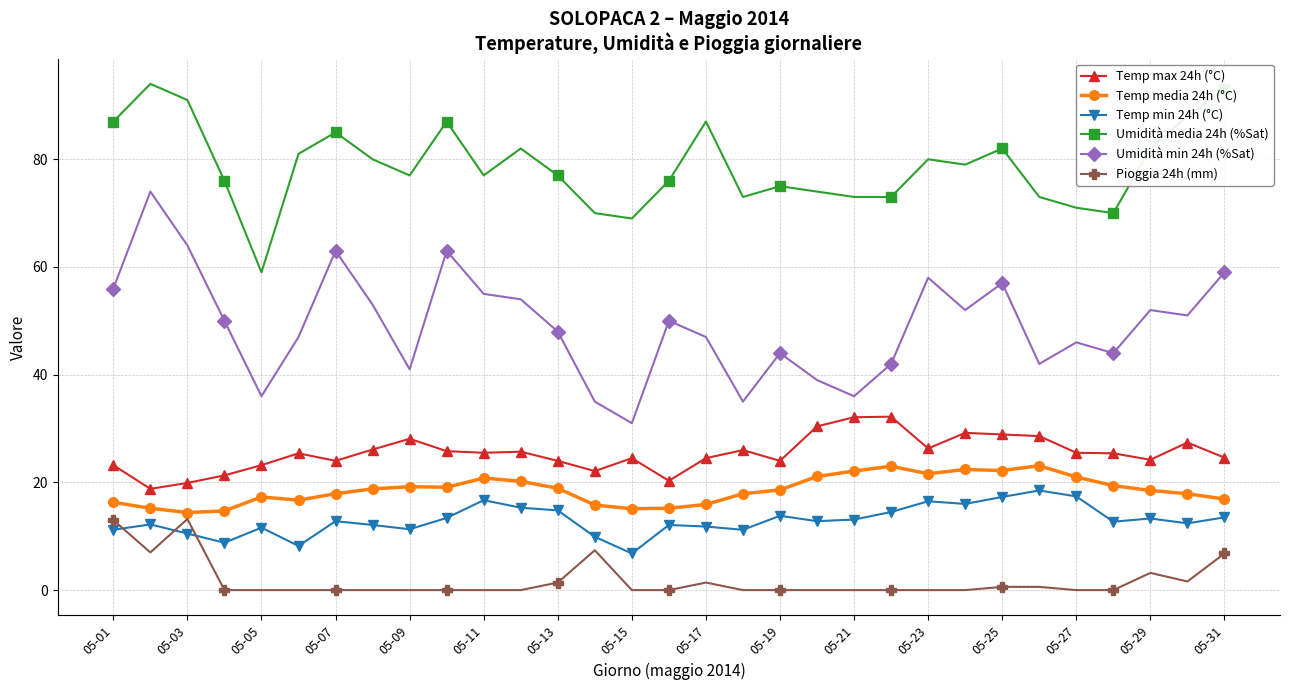

True or false: Umidità media 24h (%Sat) and Temp media 24h (°C) intersect in this chart.

False